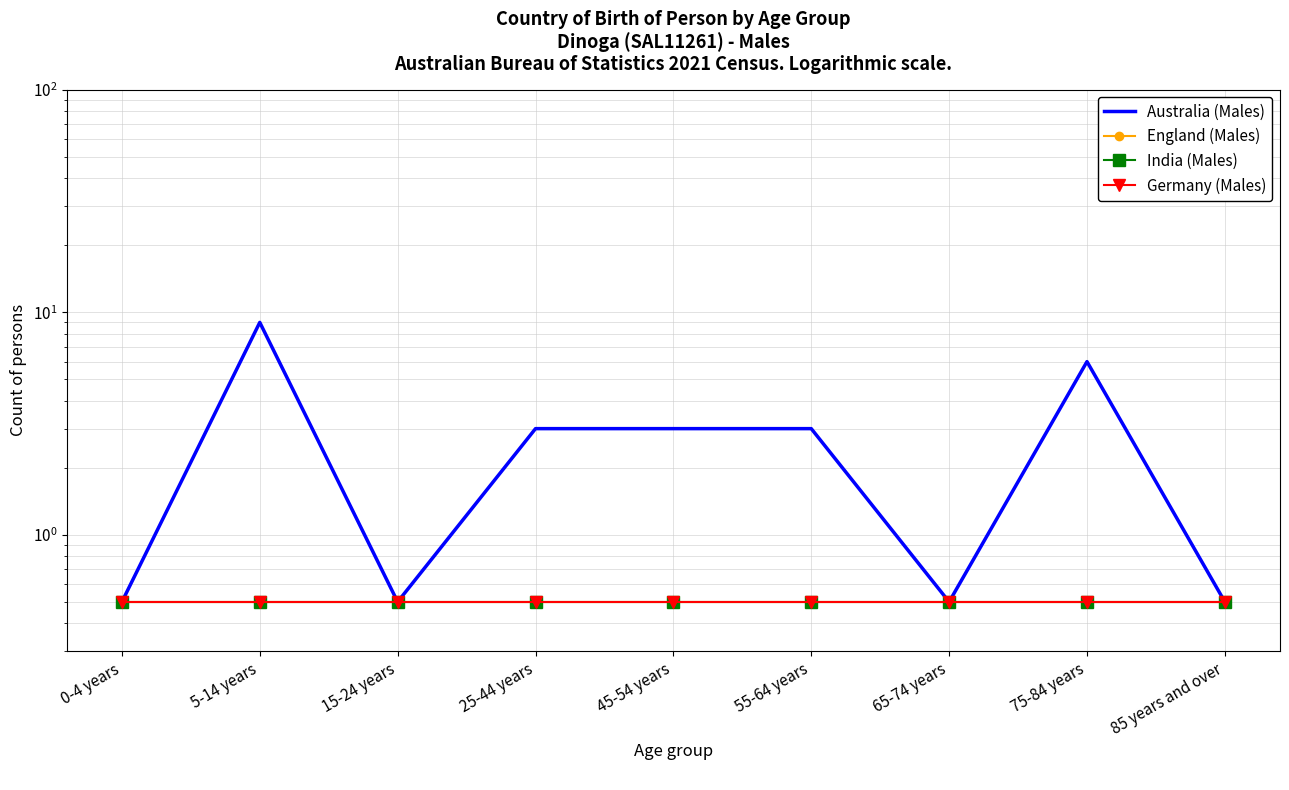

True or false: Germany (Males) and India (Males) cross at least once.

False